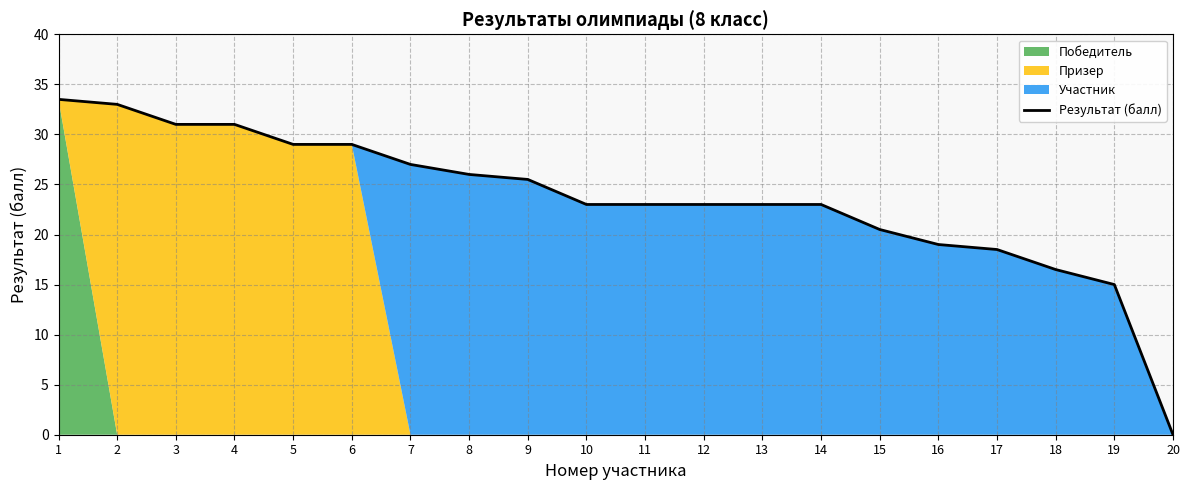

What is the maximum value shown in the chart?

33.5